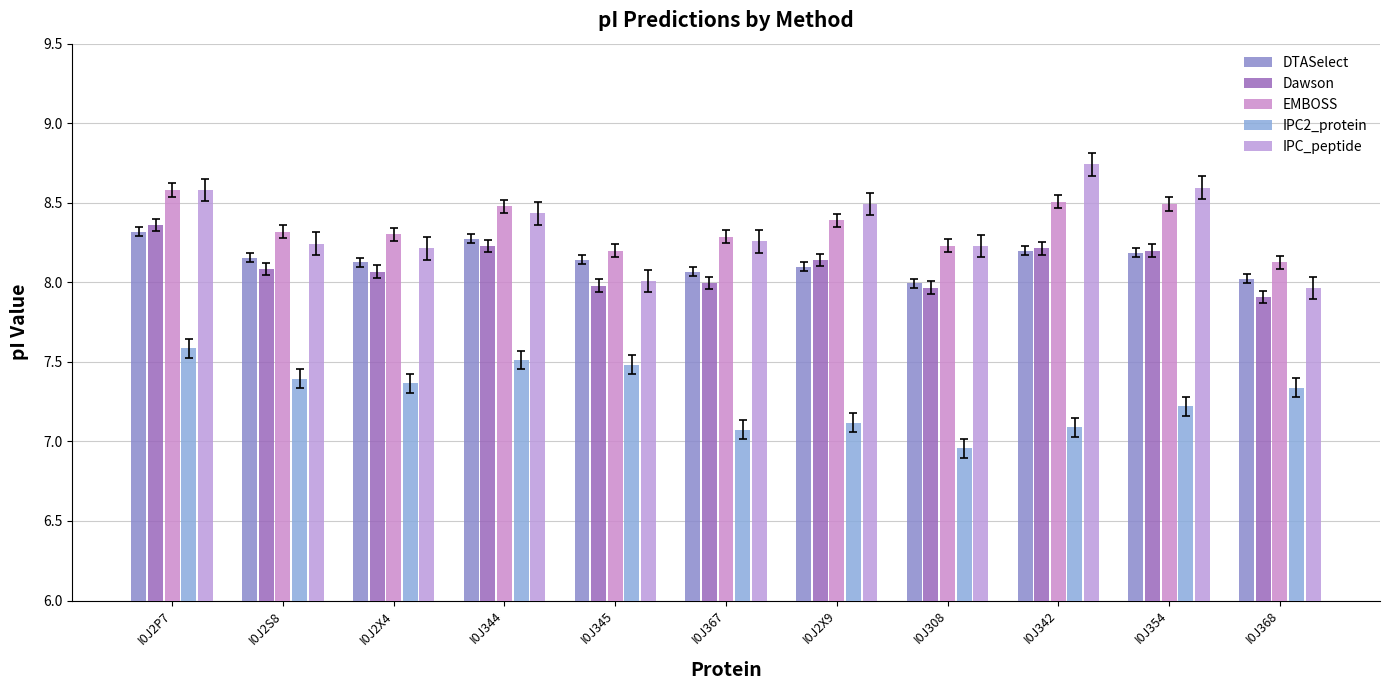

How many distinct data groups are displayed?

5